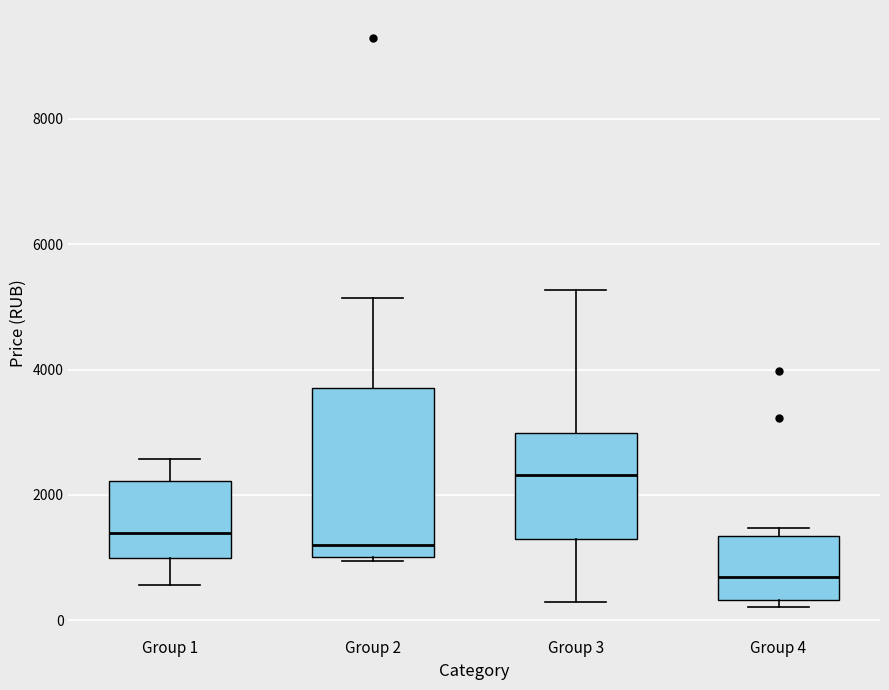

Which box is the tallest, from its lower edge to its upper edge?

Group 2